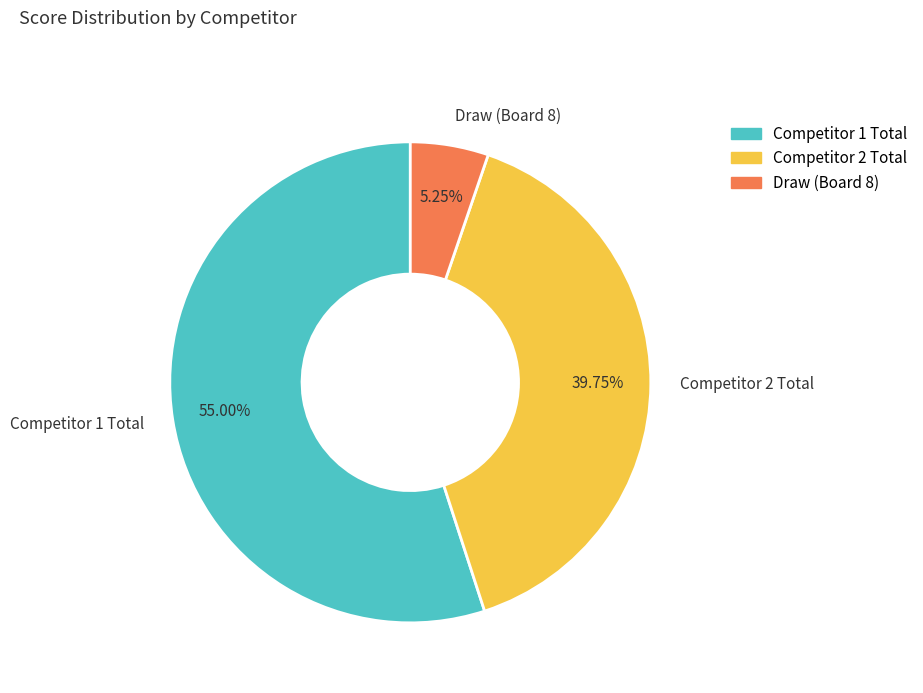

To the nearest percent, what is the difference between the largest and smallest slice percentages?

50%